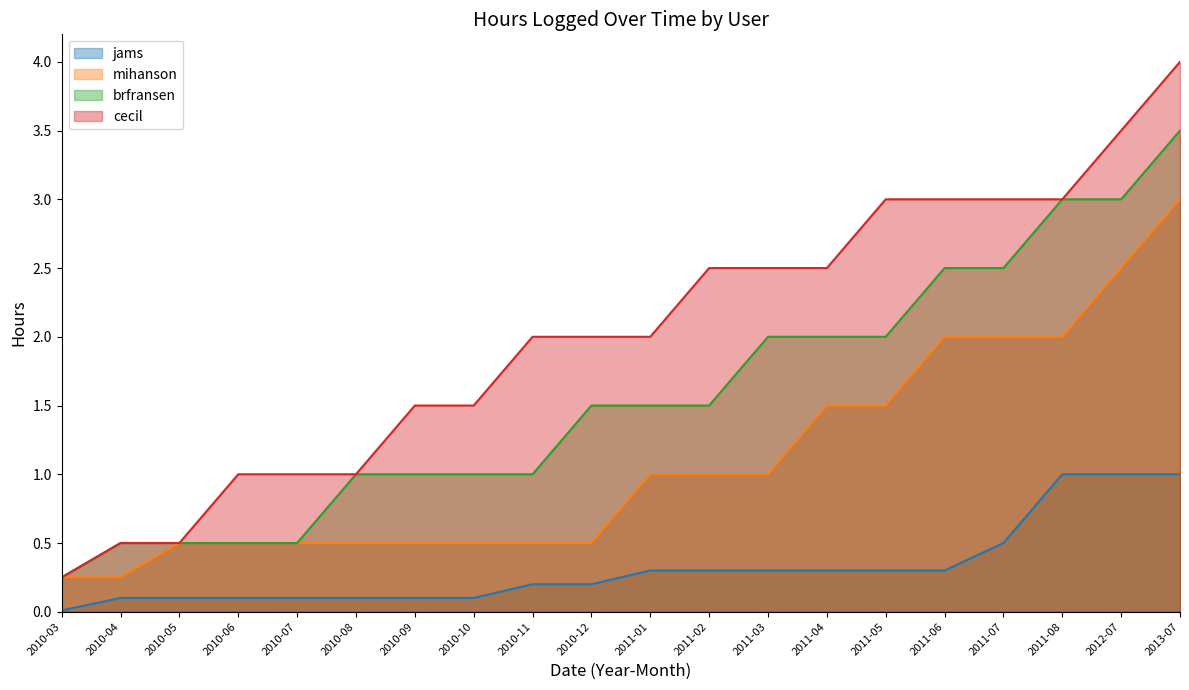

What is the difference between the maximum and minimum values in the jams series?

1.0